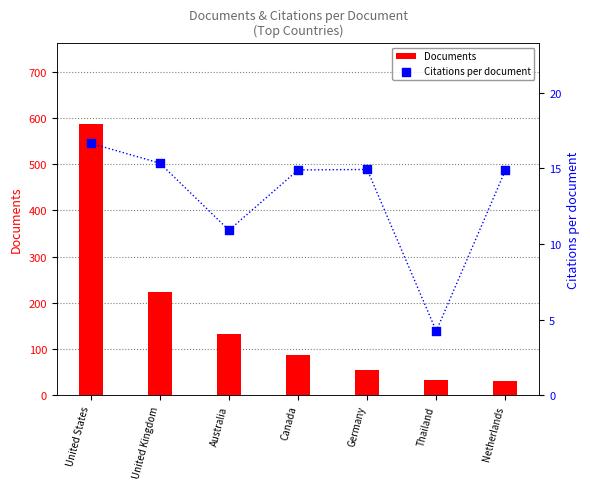

Which series has the widest spread of Y values?

Documents